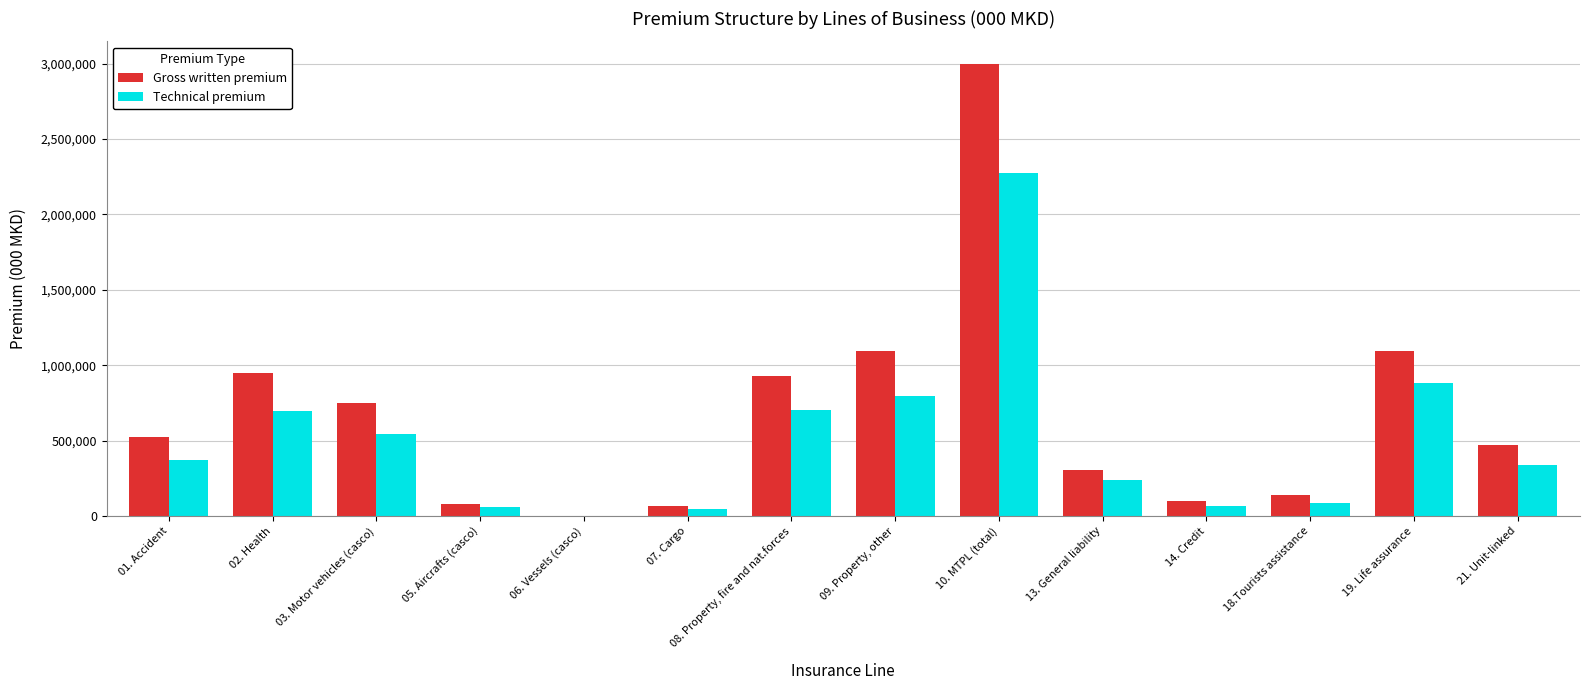

What is the difference between the Gross written premium values at 01. Accident and 03. Motor vehicles (casco)?

222466